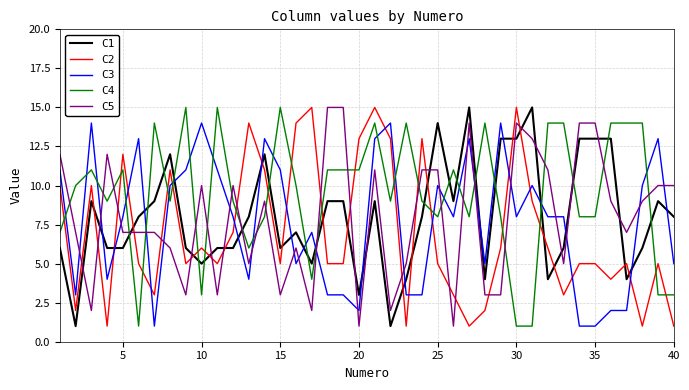

How many lines are shown in the chart?

5